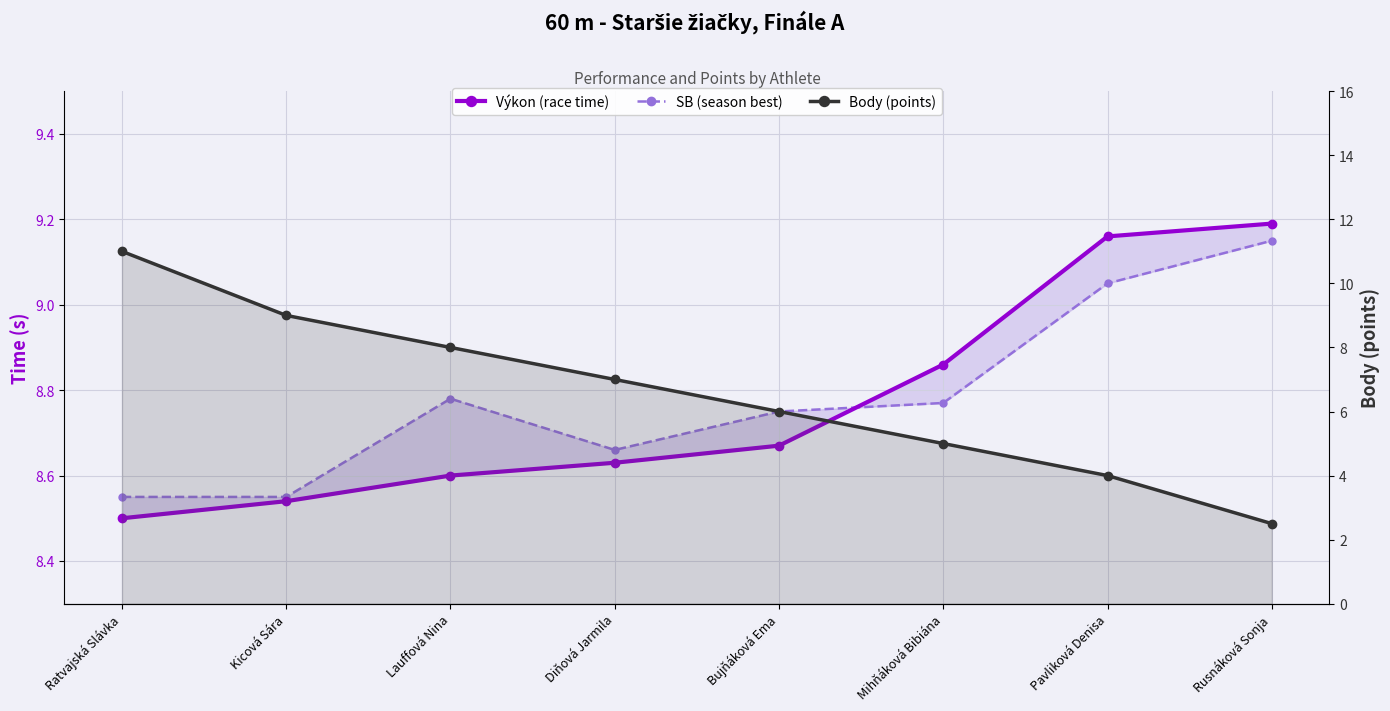

Which series has the largest total across all categories?

SB (season best)